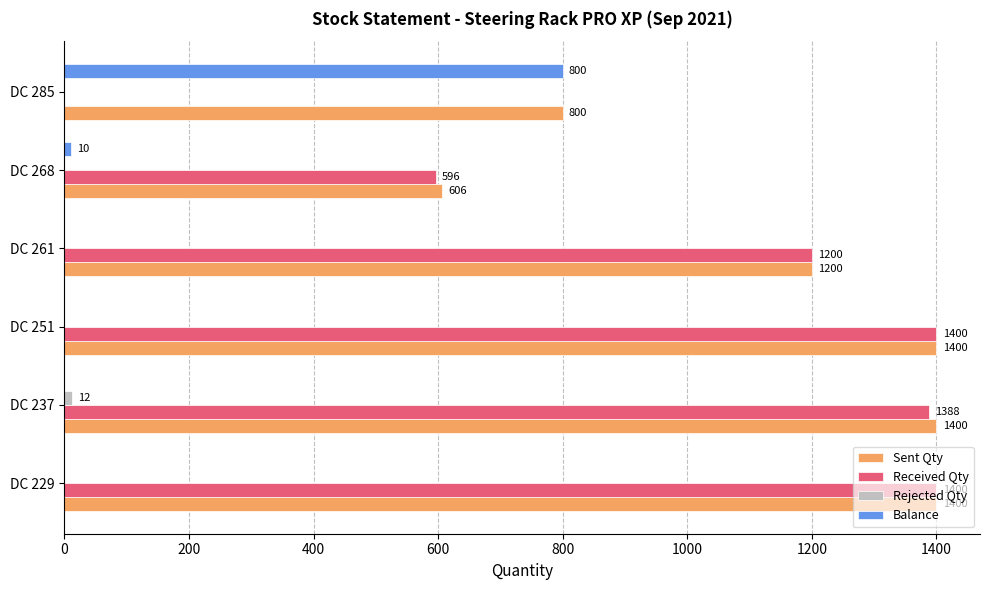

What is the average value of the Received Qty series?

997